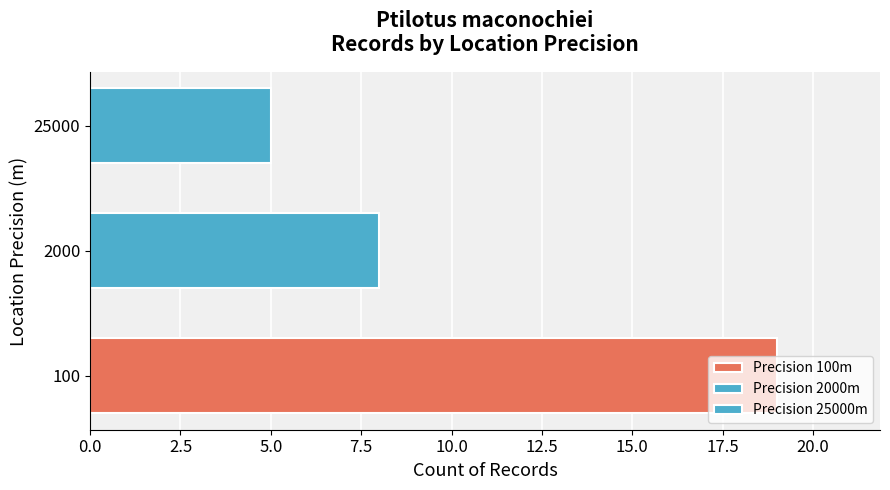

The value at 25000 is 5. True or false?

True